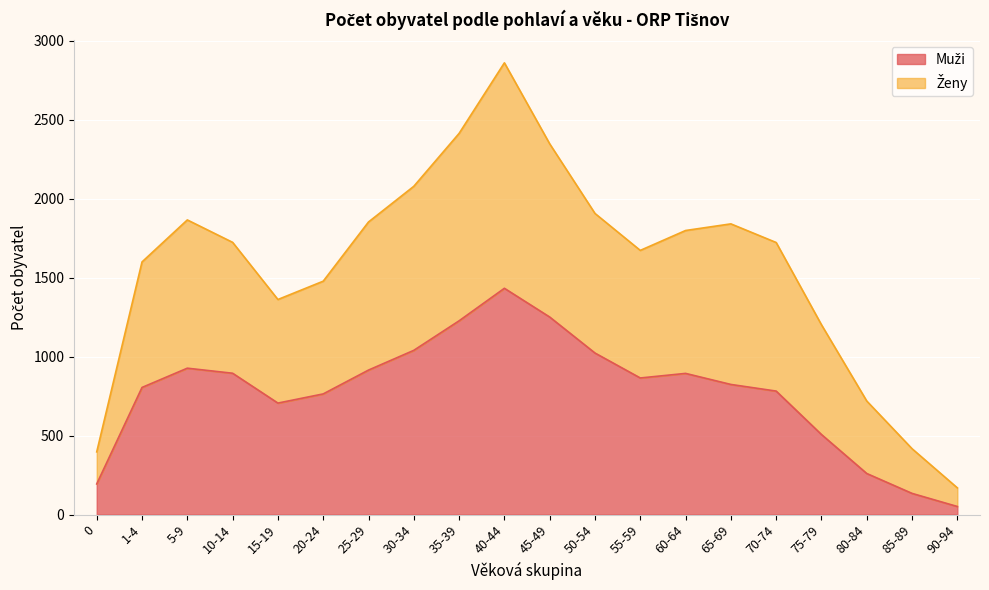

How many distinct data groups are displayed?

2